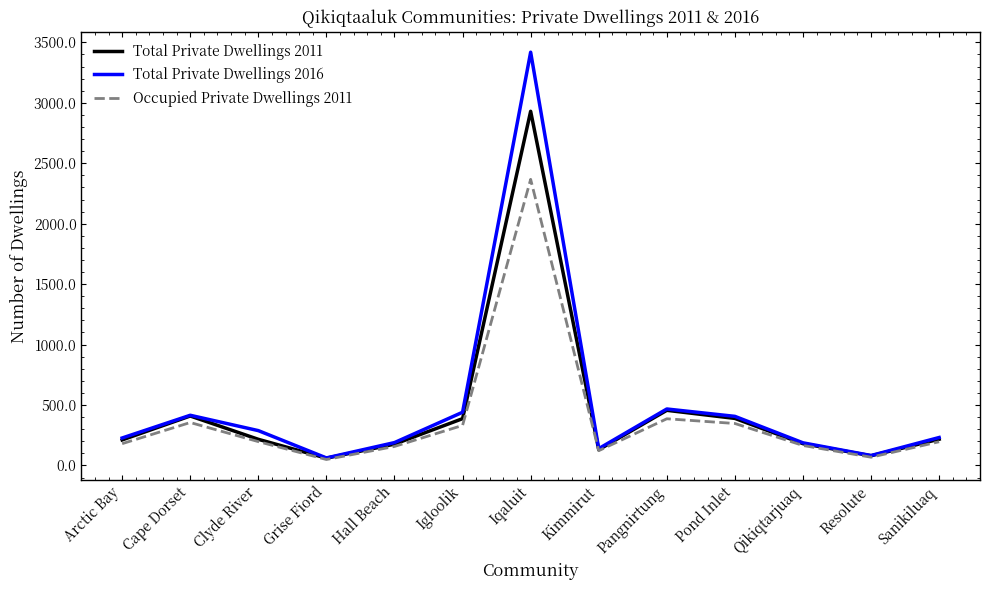

Which category has the highest value in the Total Private Dwellings 2011 series?

Iqaluit